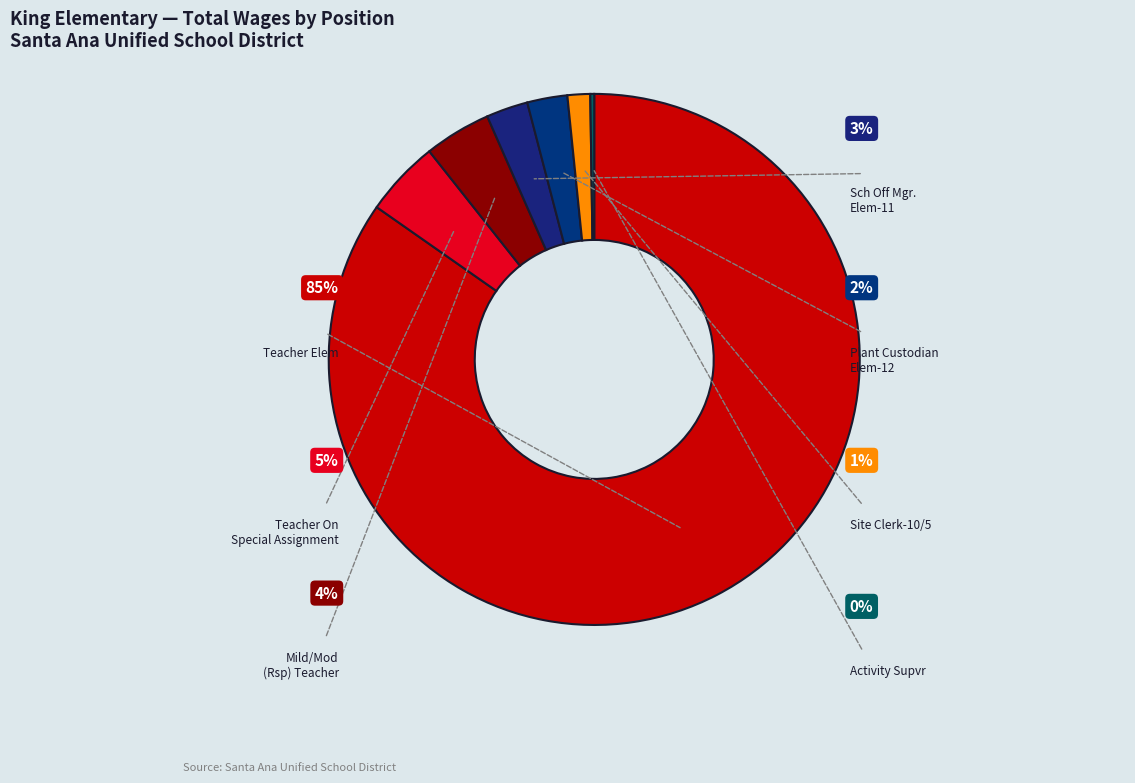

True or false: Mild/Mod (Rsp) Teacher accounts for 12% of the total.

False